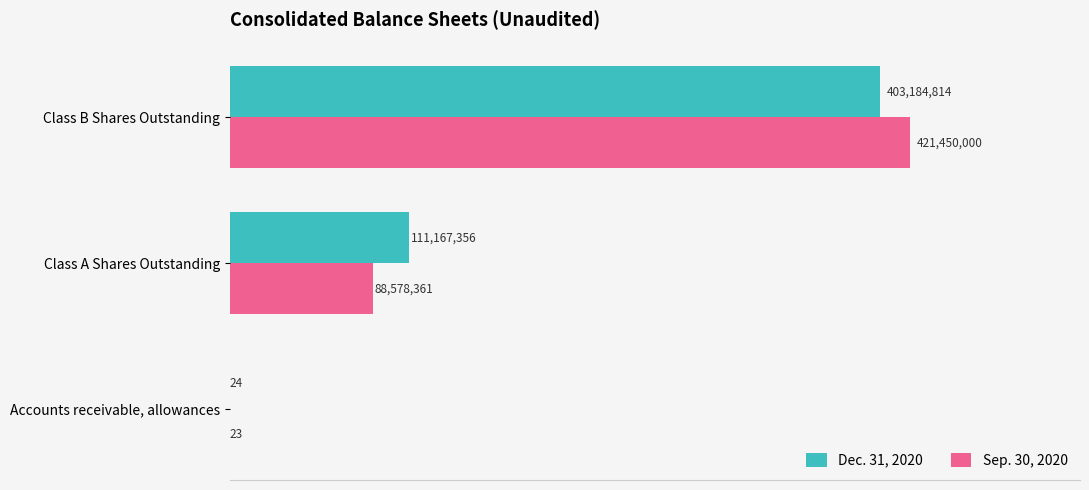

List the series in order of their peak value, highest first.

Sep. 30, 2020, Dec. 31, 2020